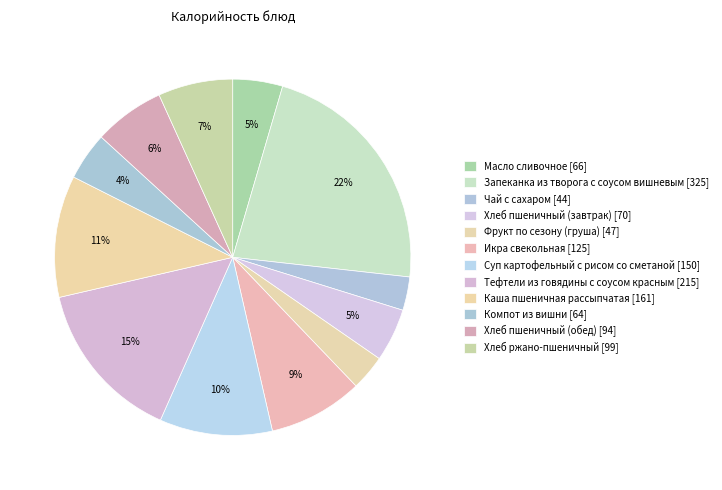

Which category has the biggest portion of the pie?

Запеканка из творога с соусом вишневым